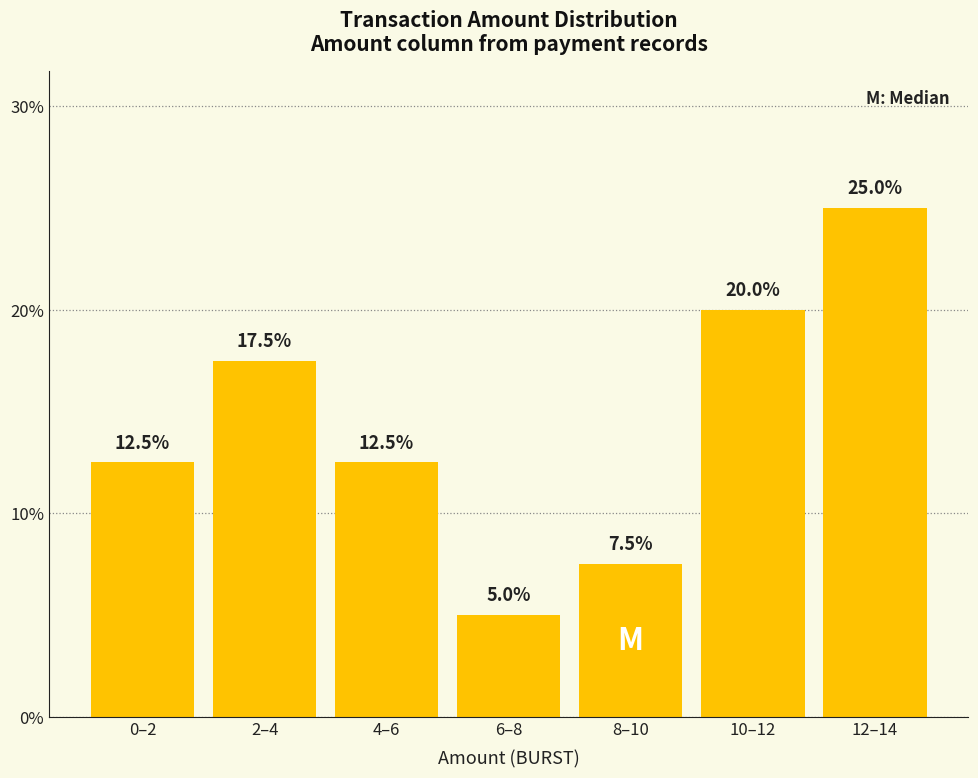

Reading right to left, transcribe all the data shown in this chart.

25.0	20.0	7.5	5.0	12.5	17.5	12.5